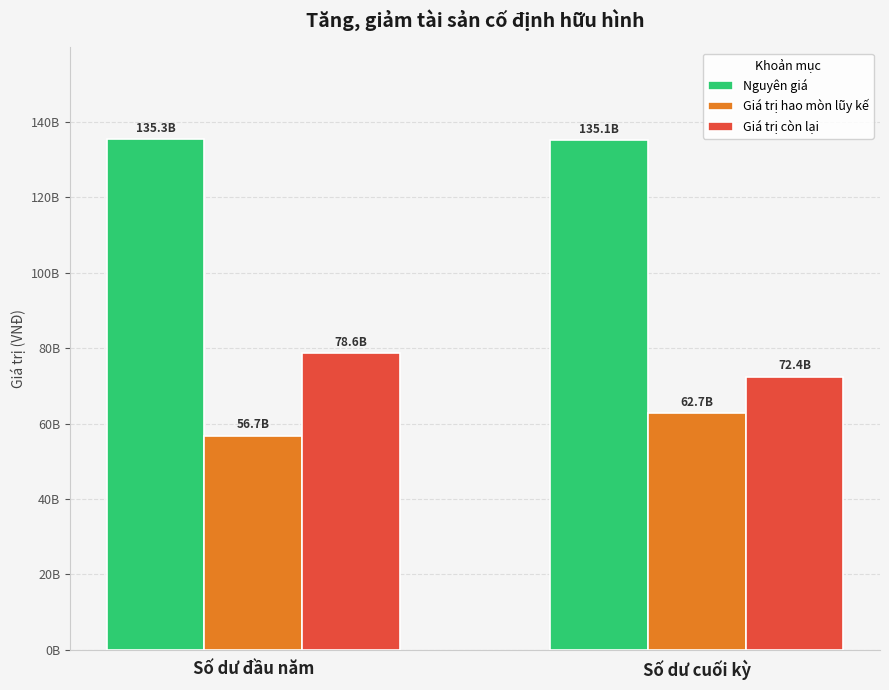

Is it true that Giá trị còn lại equals 17521423285 at Số dư đầu năm?

False